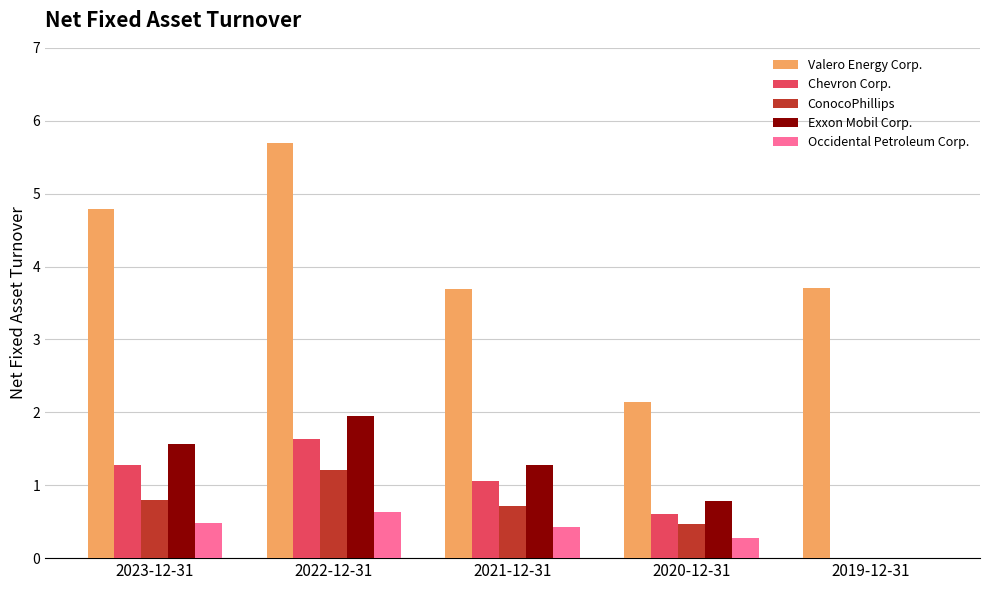

Is it true that Valero Energy Corp. equals 3.7 at 2021-12-31?

True